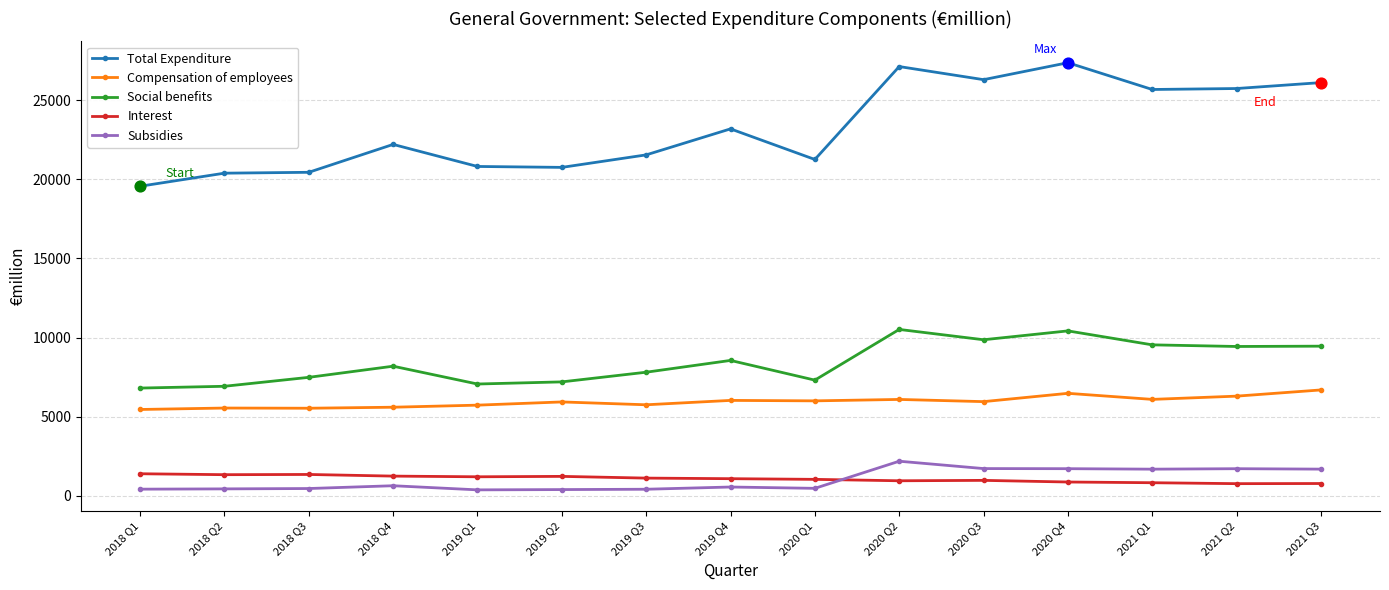

What is the total value across all series at 2018 Q2?

34617